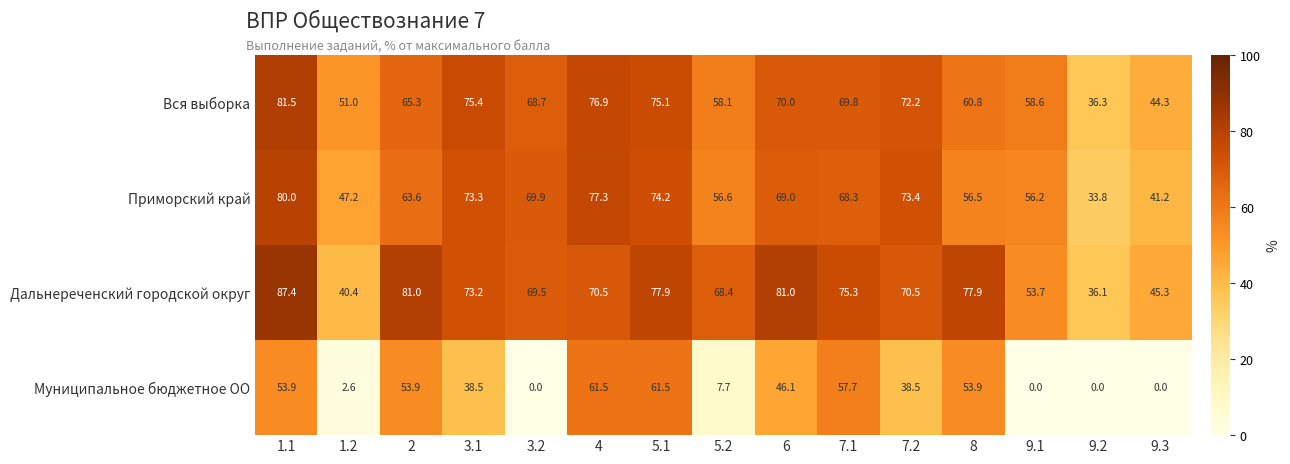

Between 3.2 and 8, which series saw the biggest shift?

Муниципальное бюджетное ОО